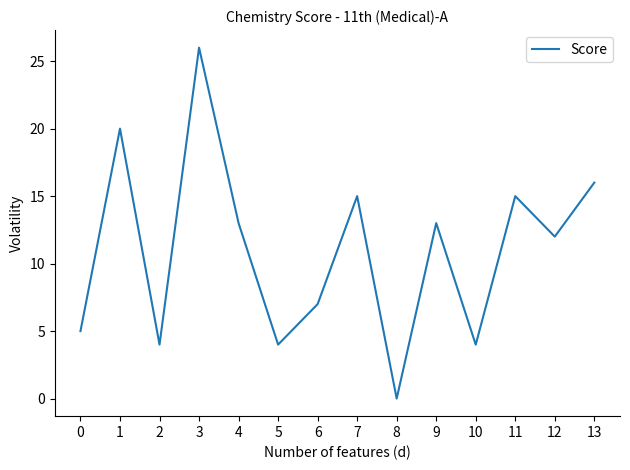

Which category has the lowest value across all series?

8